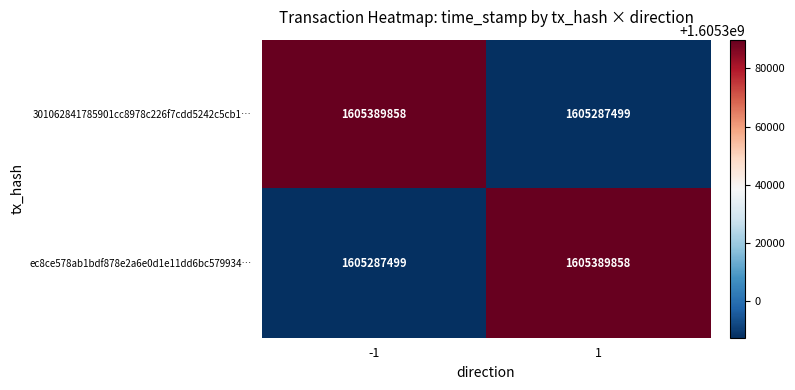

What is the sum of the ec8ce578ab1bdf878e2a6e0d1e11dd6bc579934… values at -1 and 1?

3210677357